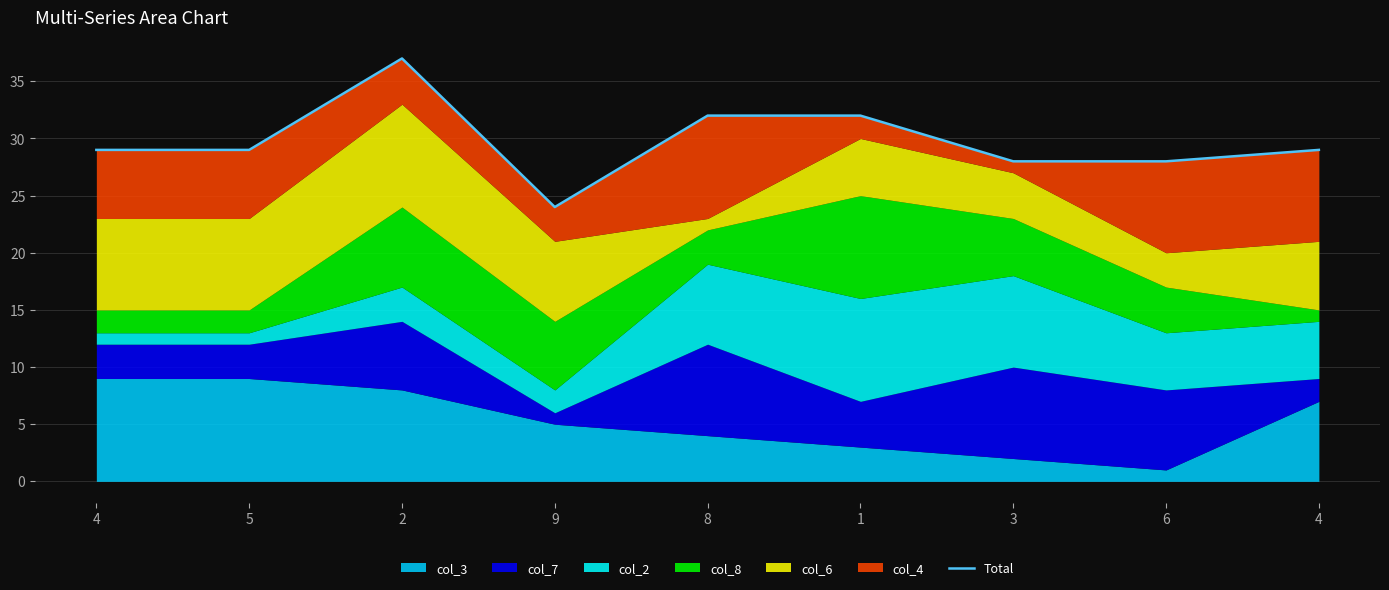

How many points are lower than both their immediate neighbors (excluding endpoints)?

1